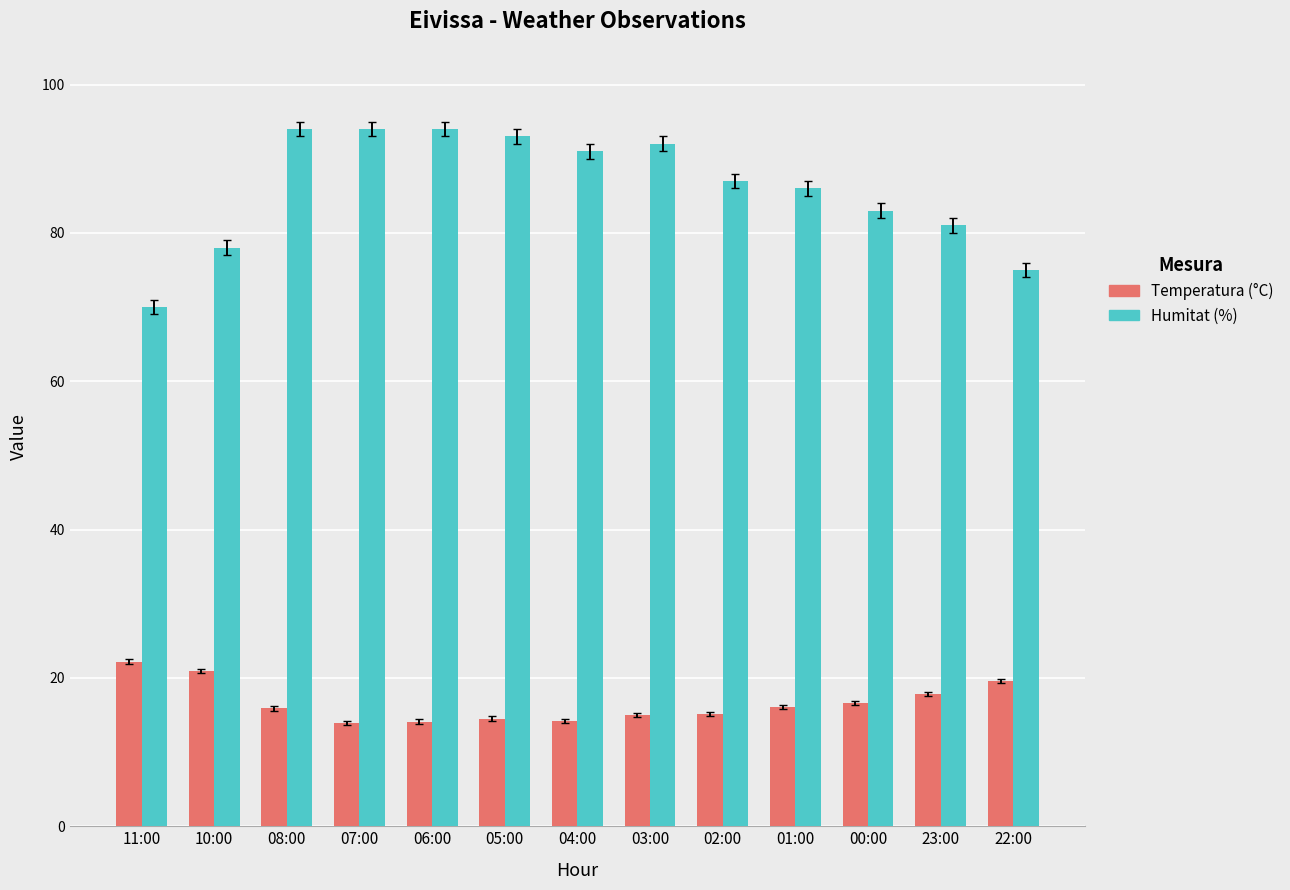

What is the spread (max minus min) of values at 06:00?

79.9